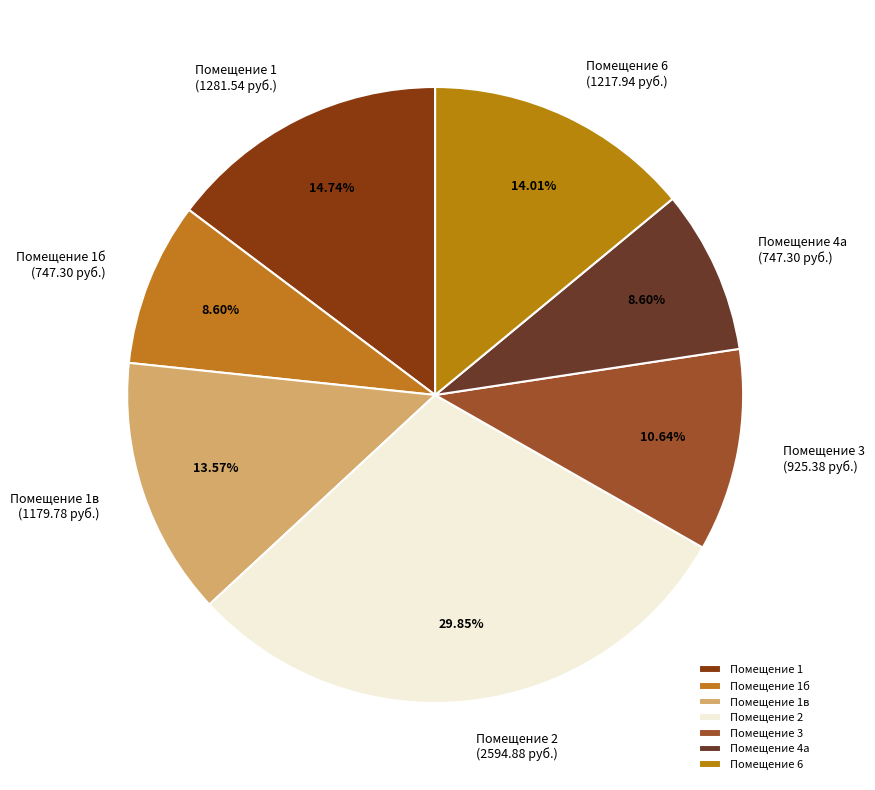

Between Помещение 4а and Помещение 2, which is larger?

Помещение 2